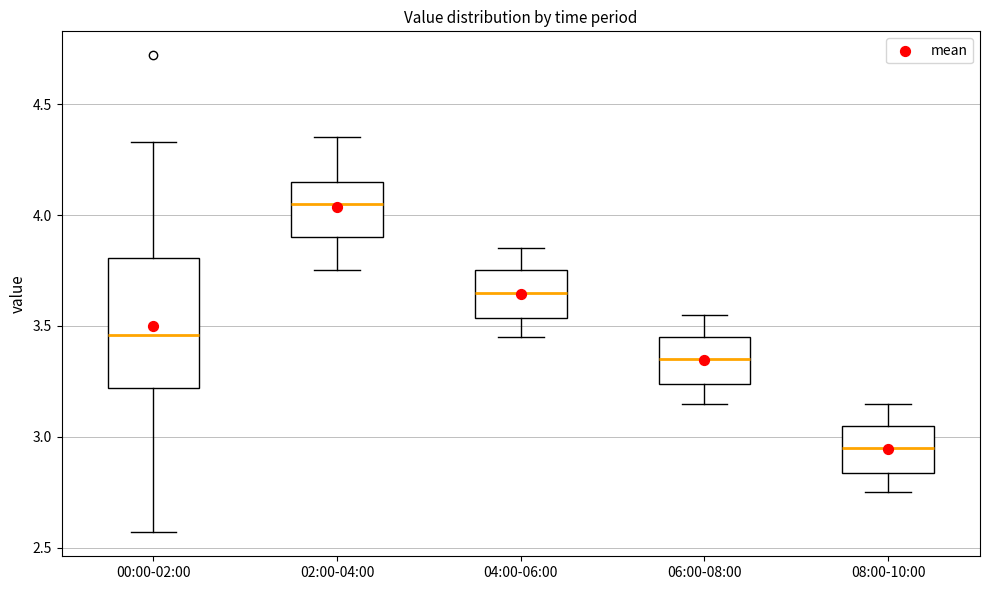

Reading left to right, read every box against the y-axis: the position of its median line, the range the box covers, and the ends of its whiskers. The values are not printed on the chart, so give them approximately, as read against the axis.

00:00-02:00: median 3.45, box 3.20 to 3.80, whiskers 2.55 to 4.35
02:00-04:00: median 4.05, box 3.90 to 4.15, whiskers 3.75 to 4.35
04:00-06:00: median 3.65, box 3.55 to 3.75, whiskers 3.45 to 3.85
06:00-08:00: median 3.35, box 3.25 to 3.45, whiskers 3.15 to 3.55
08:00-10:00: median 2.95, box 2.85 to 3.05, whiskers 2.75 to 3.15